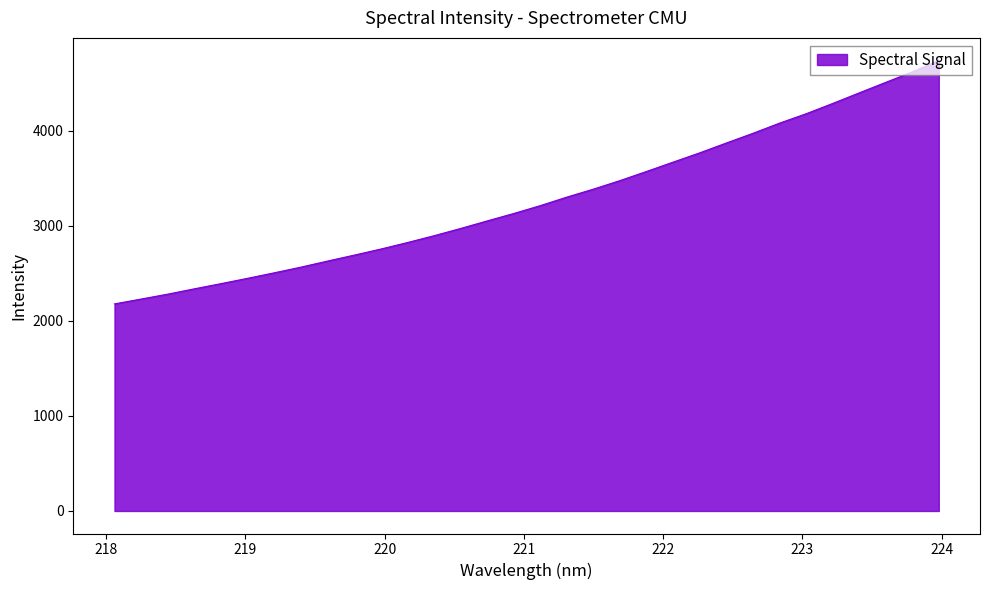

What is the average value?

3278.6